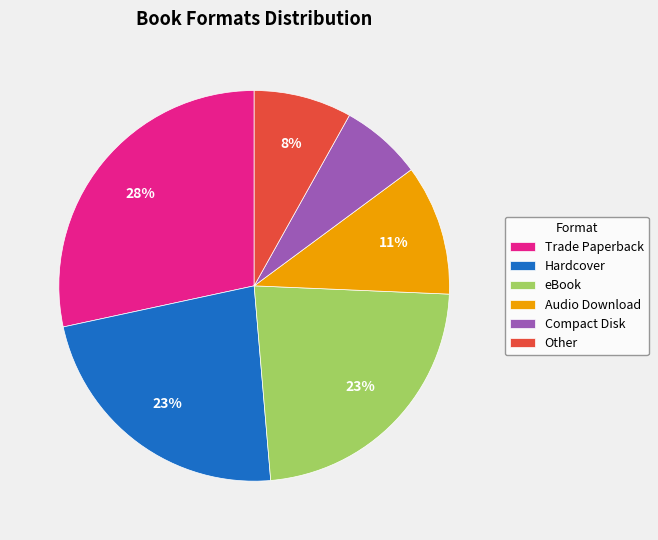

Does Trade Paperback represent more than half of the total?

No